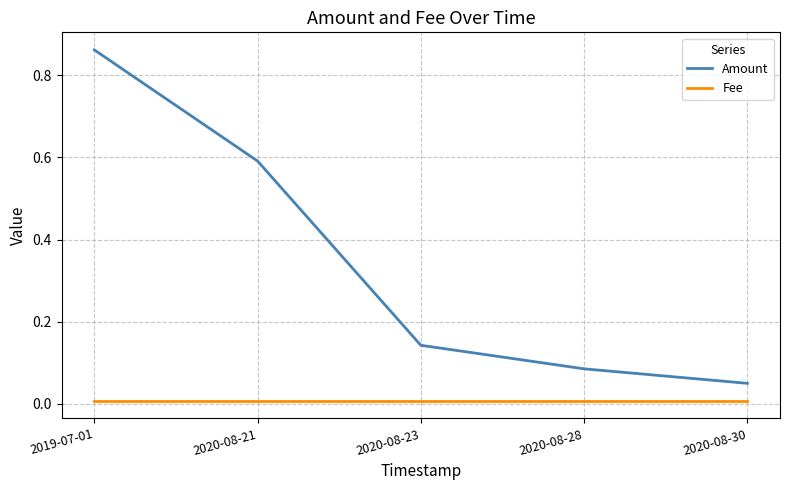

The Fee series shows 0.0 at 2020-08-21. True or false?

True